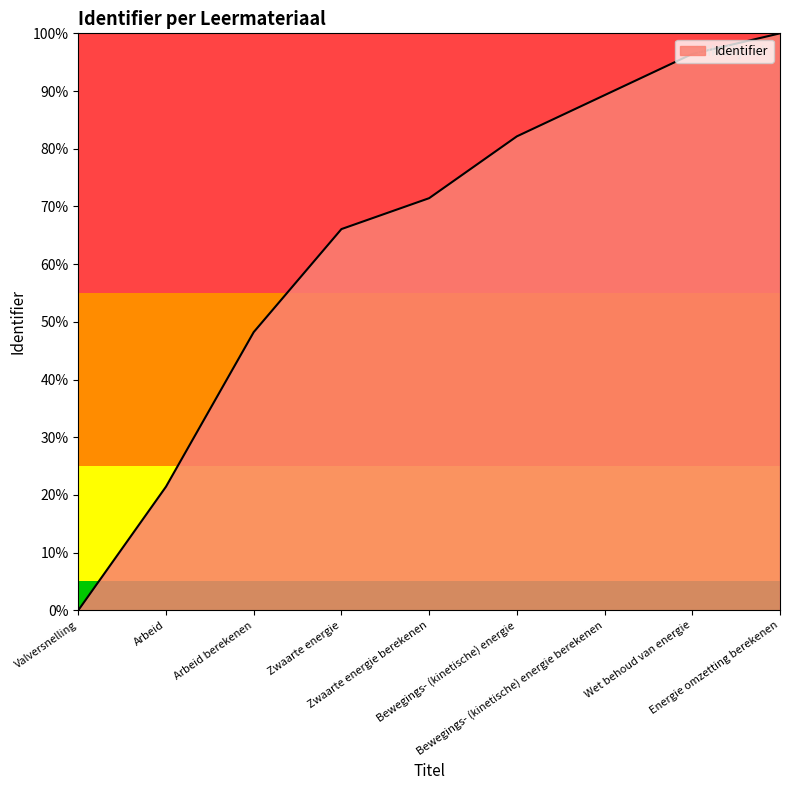

What is the change in value from Bewegings- (kinetische) energie to Energie omzetting berekenen?

+0.2